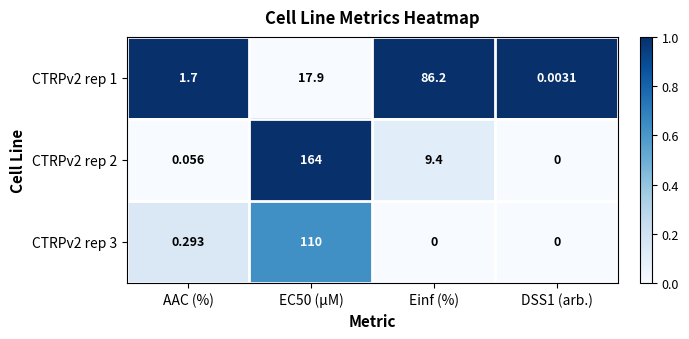

Rank the series by their maximum value, from lowest to highest.

CTRPv2 rep 1, CTRPv2 rep 3, CTRPv2 rep 2